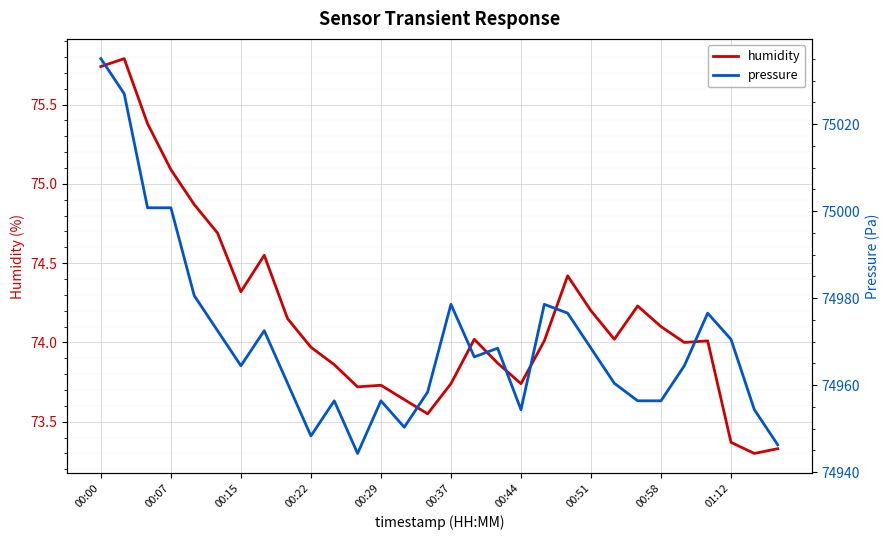

Where does the pressure series first go above 74966?

00:00